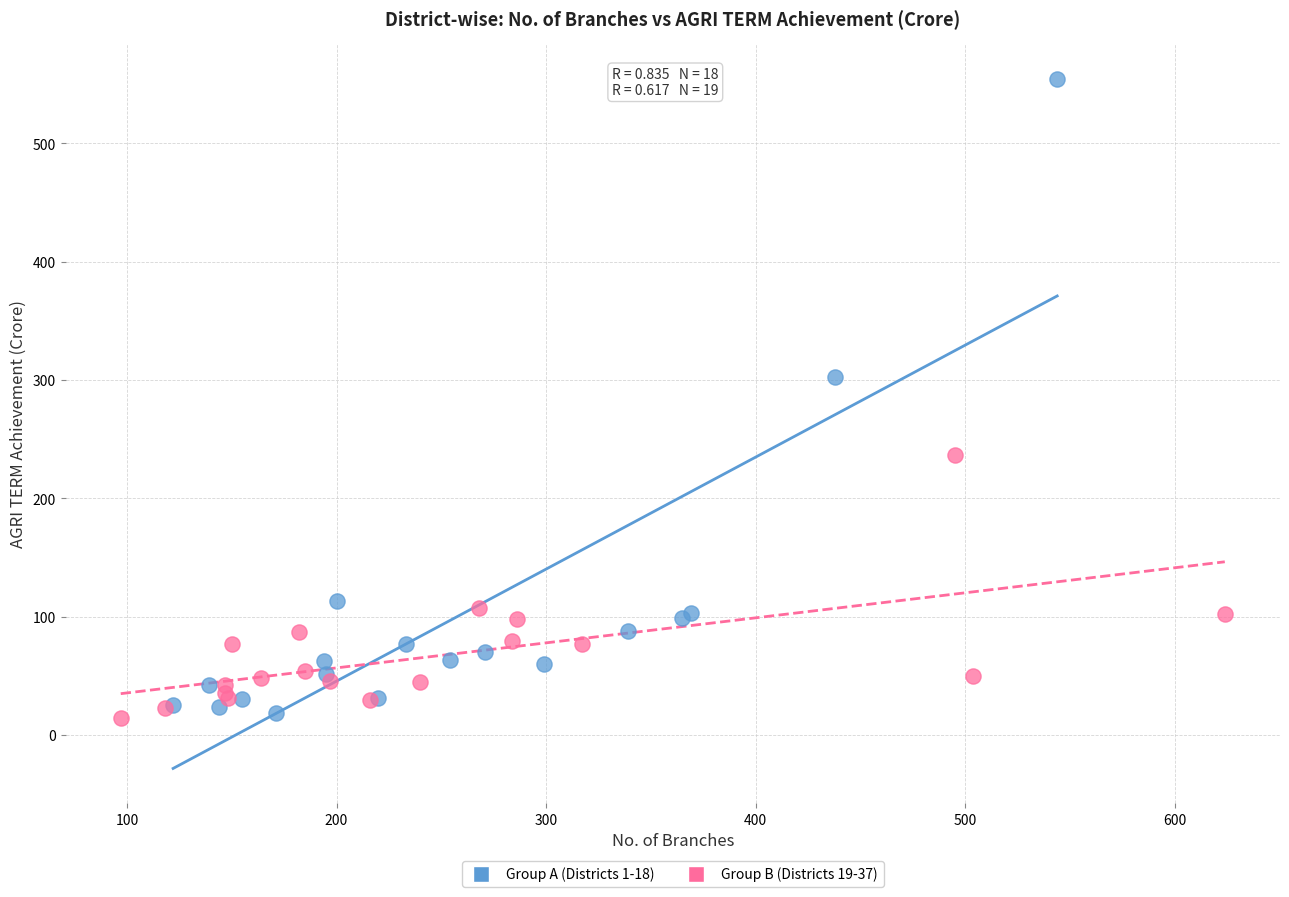

Which series has the widest spread of Y values?

Group A (Districts 1-18)